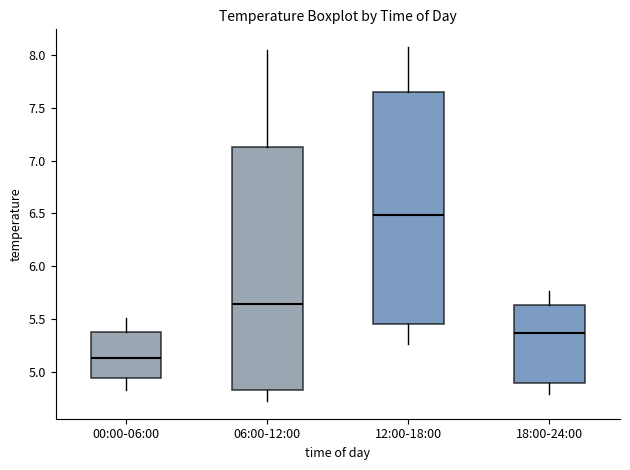

Which box has the highest median line?

12:00-18:00